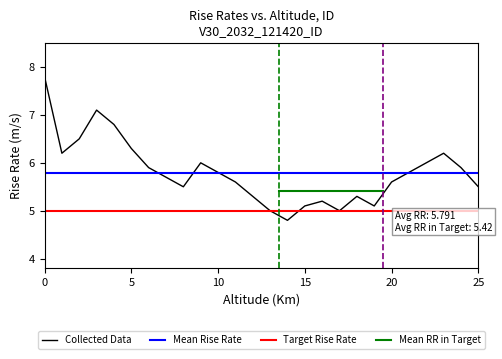

What is the maximum value for Collected Data?

7.8